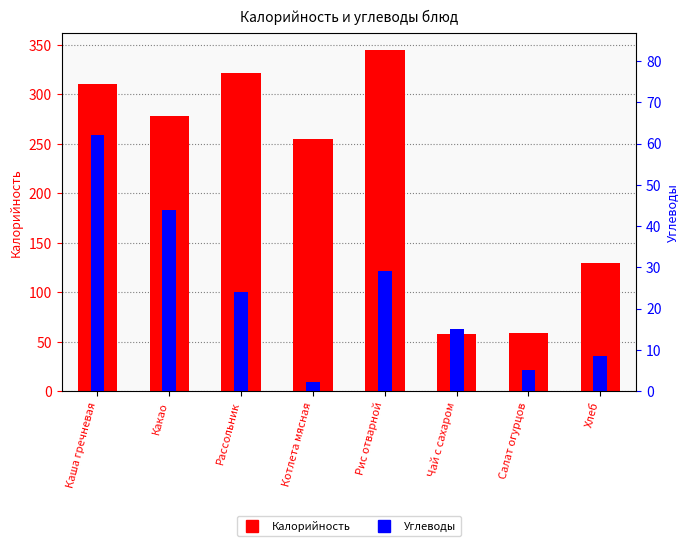

What position from the left is Чай с сахаром?

6